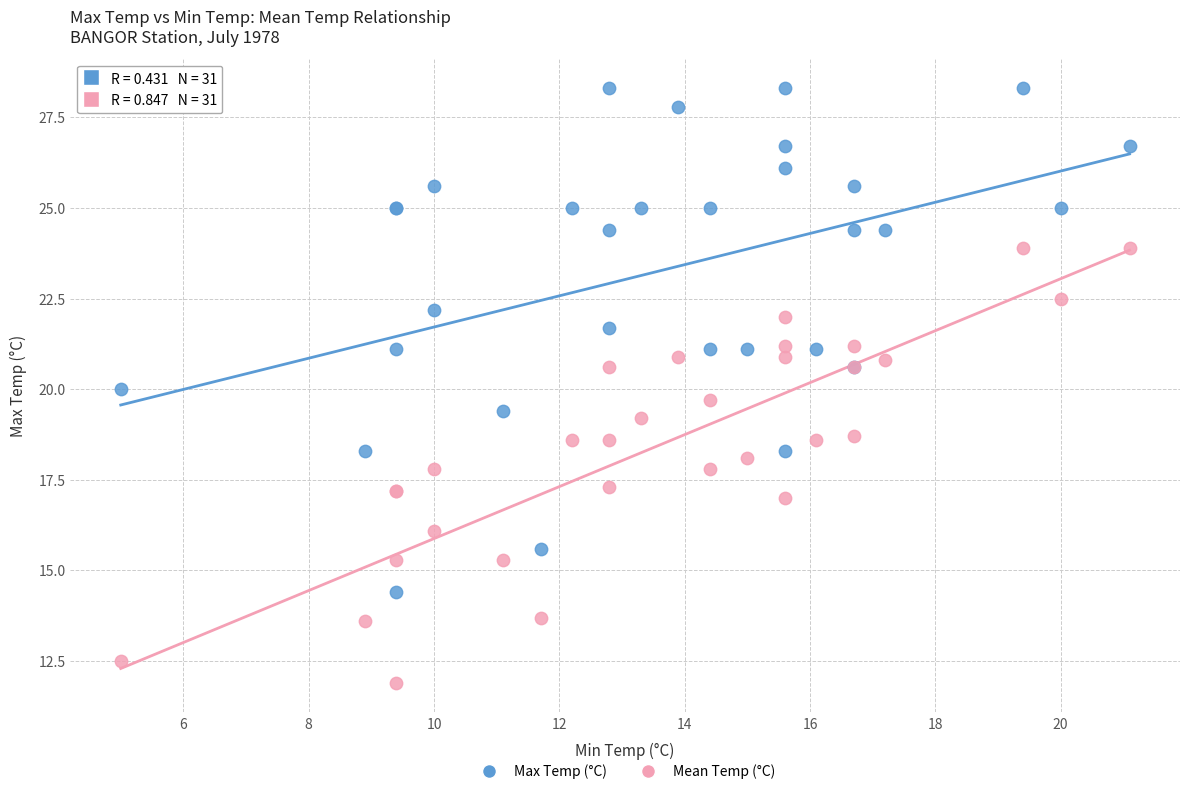

Which series has the largest Y range (max minus min)?

Max Temp (°C)